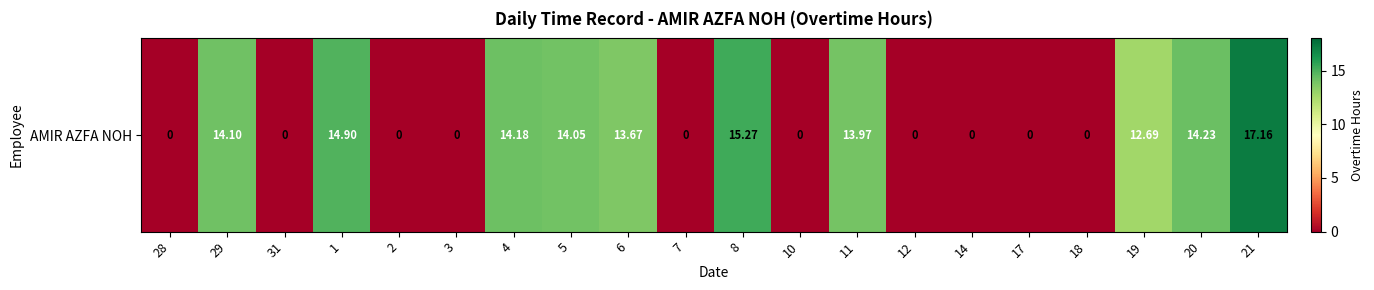

How many series are shown in this chart?

1